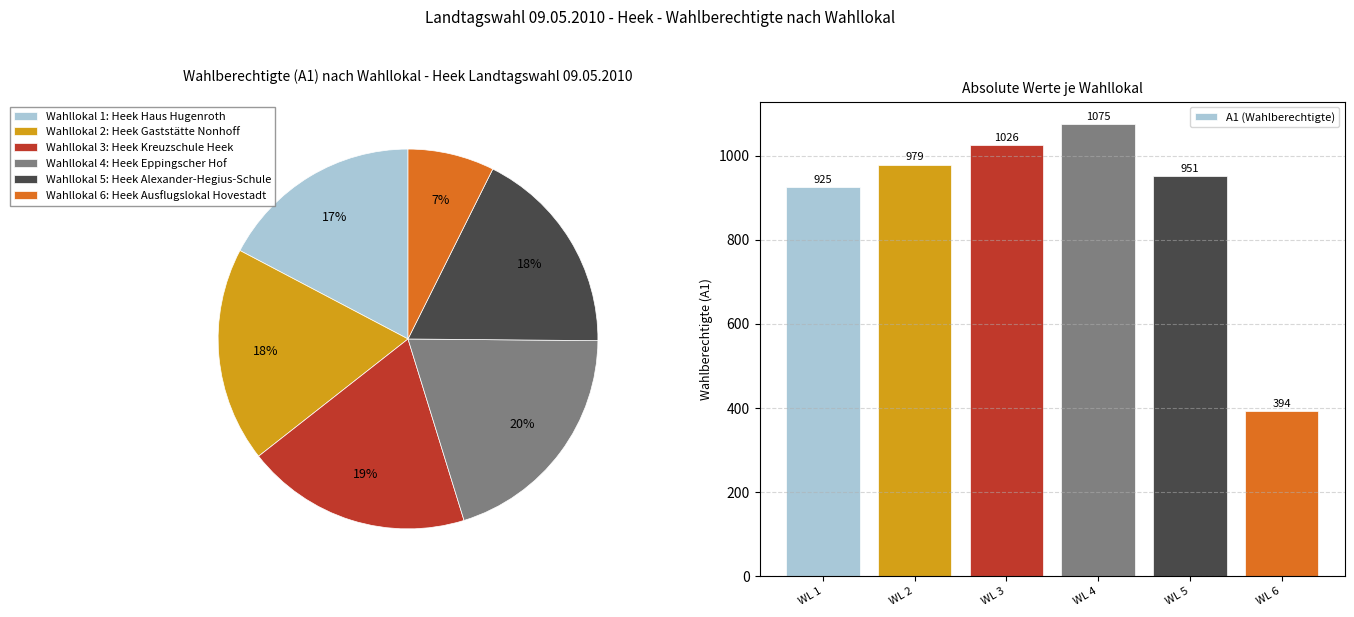

To the nearest percent, what is the combined percentage of WL 1 and WL 3?

36%